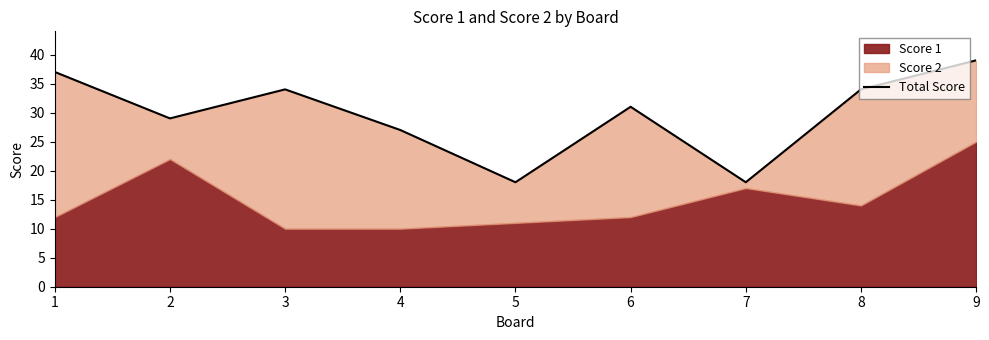

Is it true that the value at 2 is 29?

True